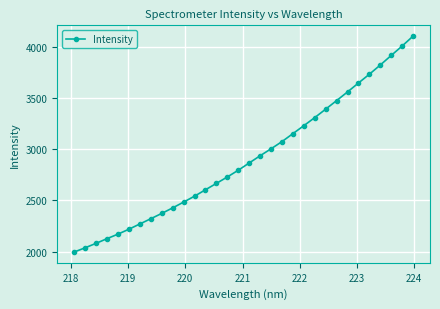

How many data points are above 2867?

16